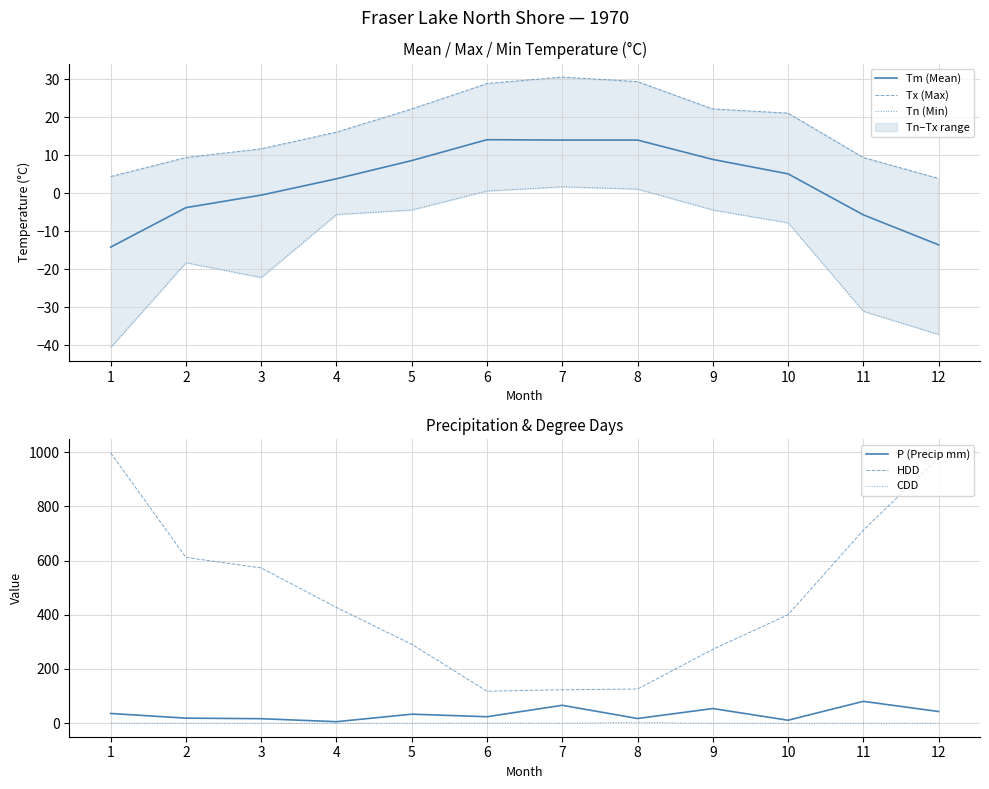

What is the maximum value for Tn (Min)?

1.7